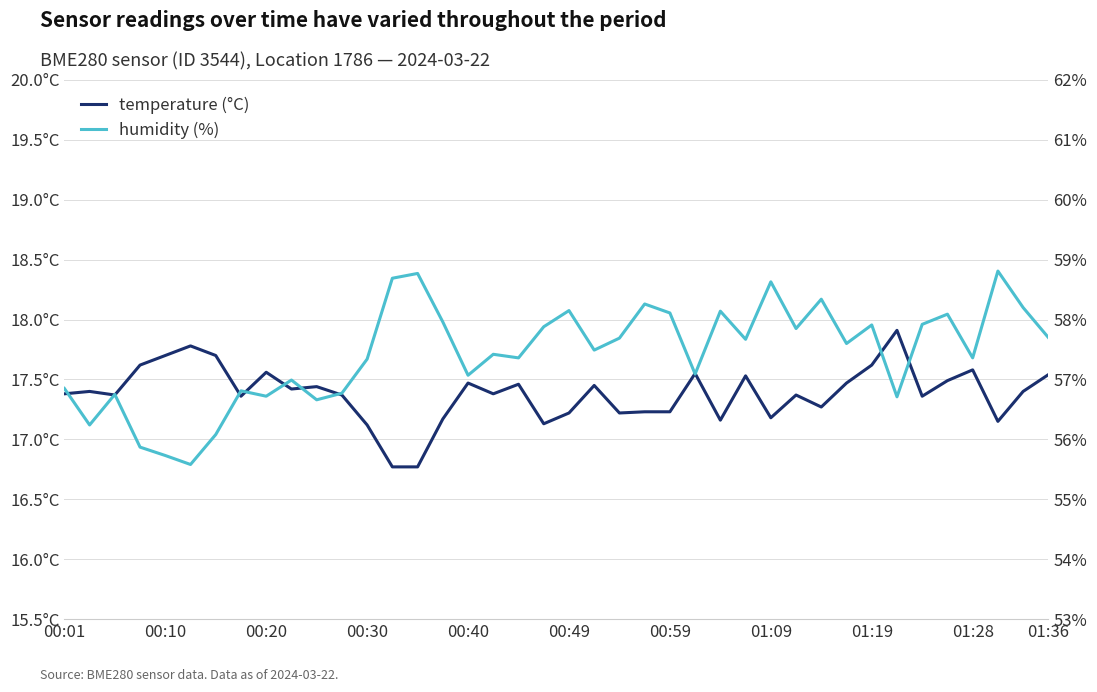

Where does the humidity (%) series first go above 57?

00:30